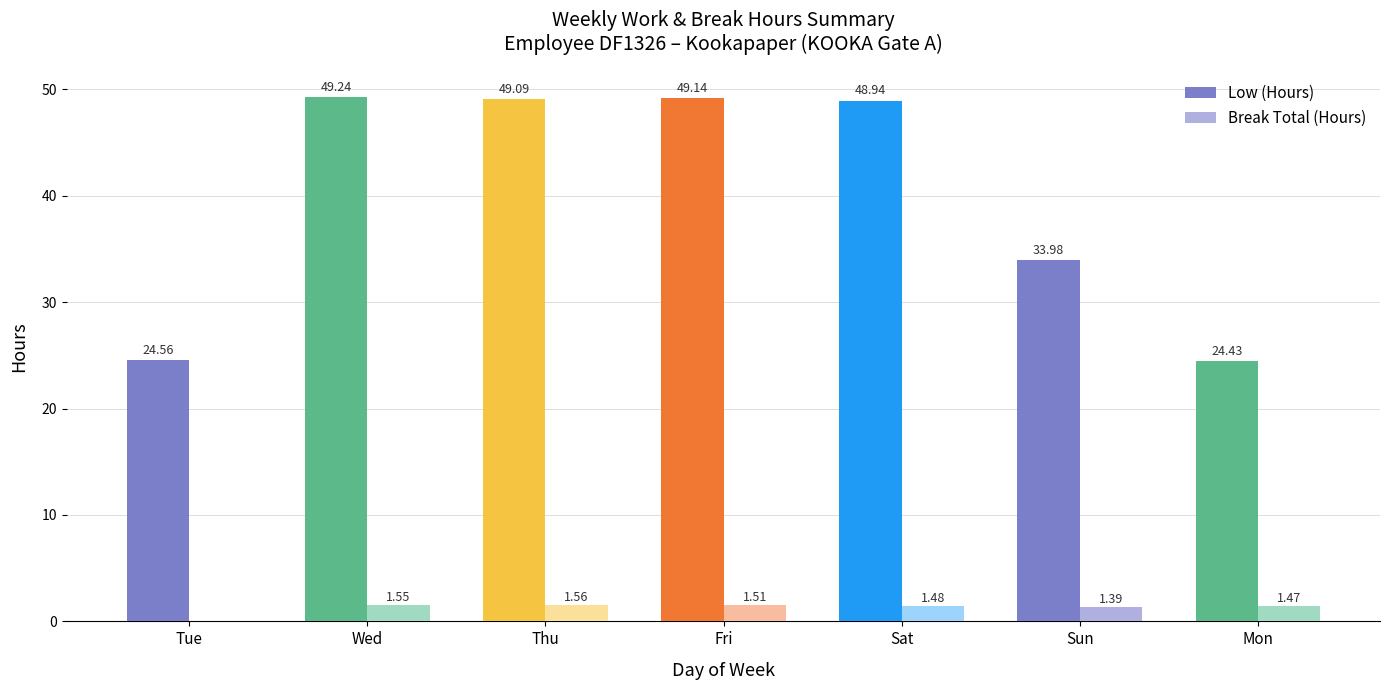

What is the sum of the Low (Hours) values at Thu and Sun?

83.1